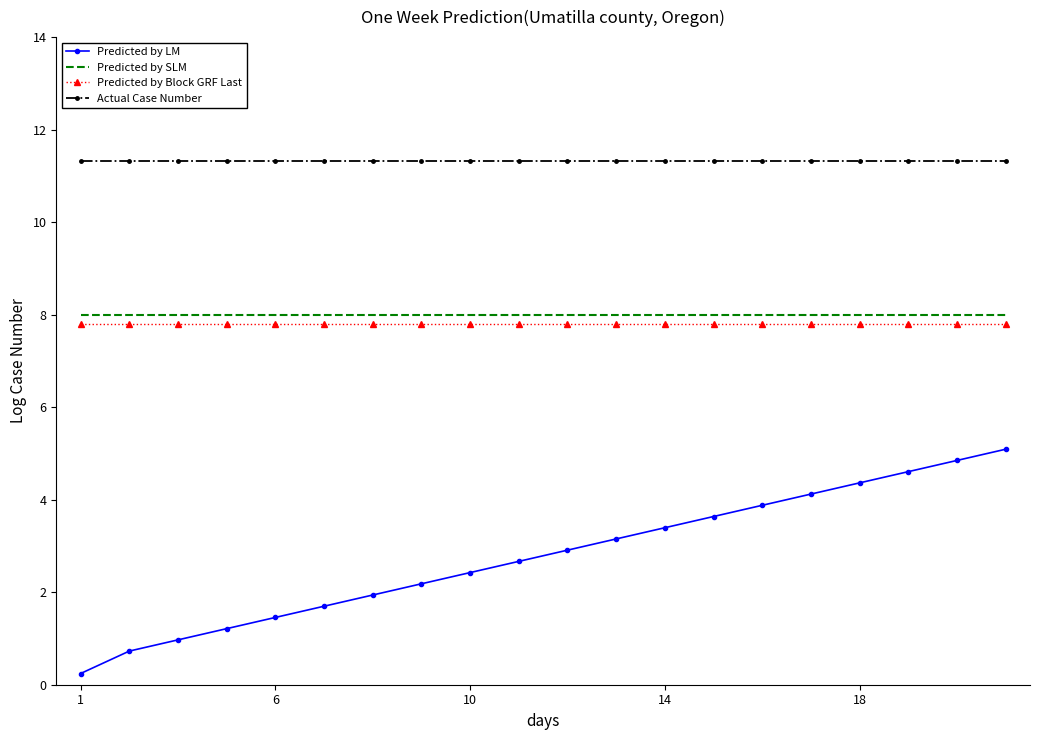

What is the greatest value displayed?

11.3